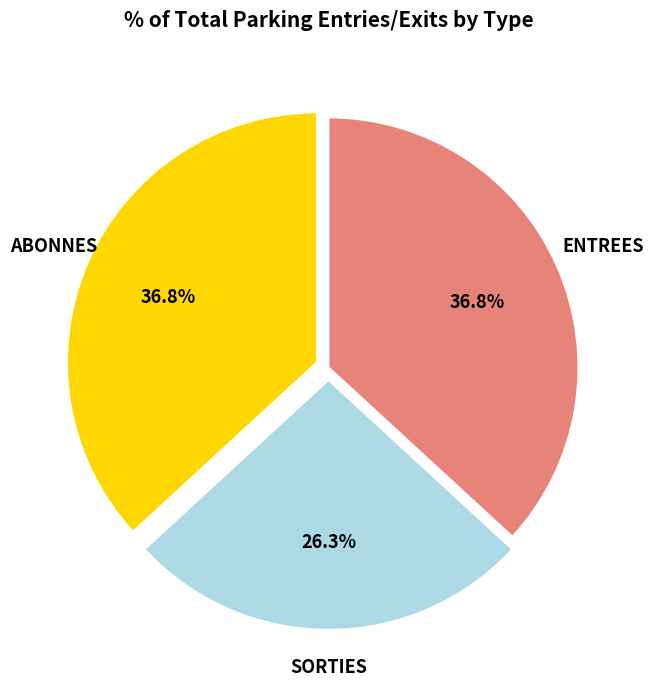

Does any single category account for the majority?

No